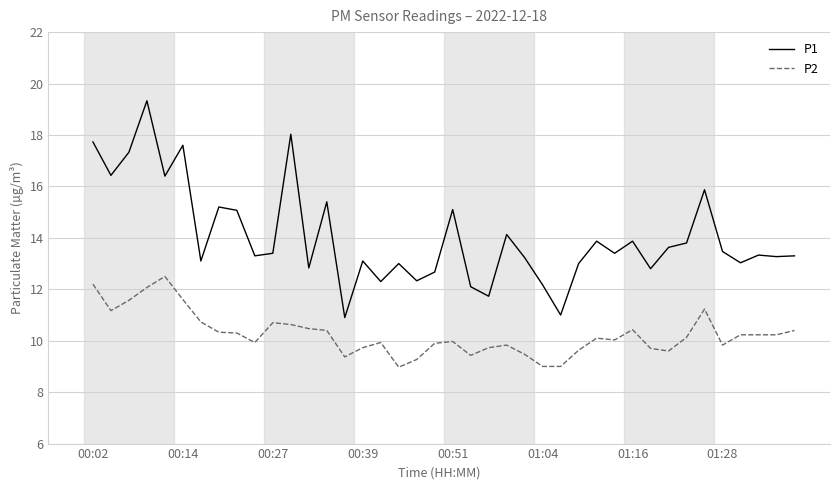

Which series has the largest range (max minus min)?

P1